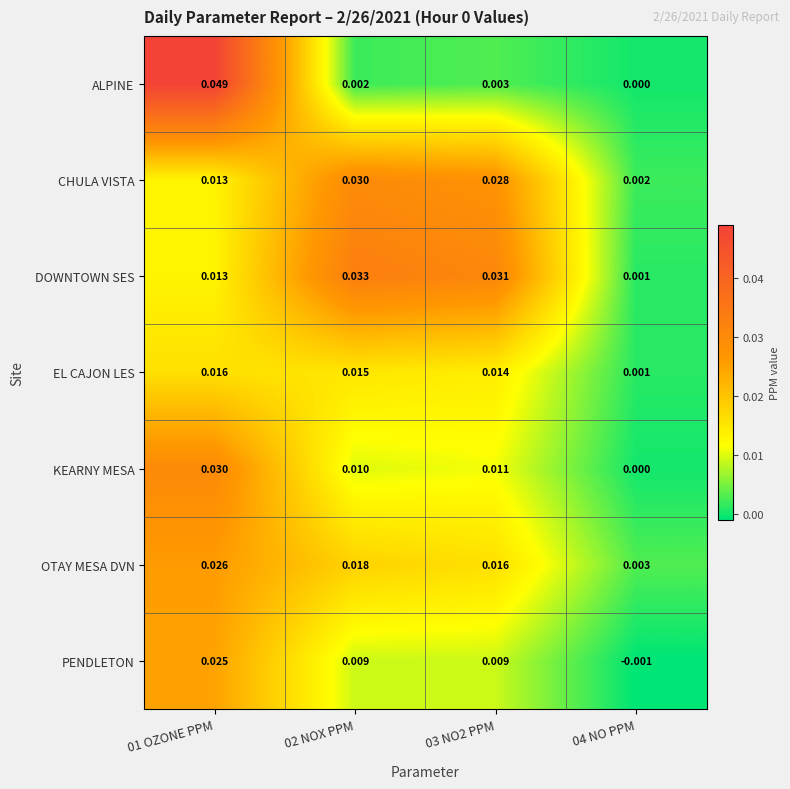

Which series has the largest total across all categories?

DOWNTOWN SES